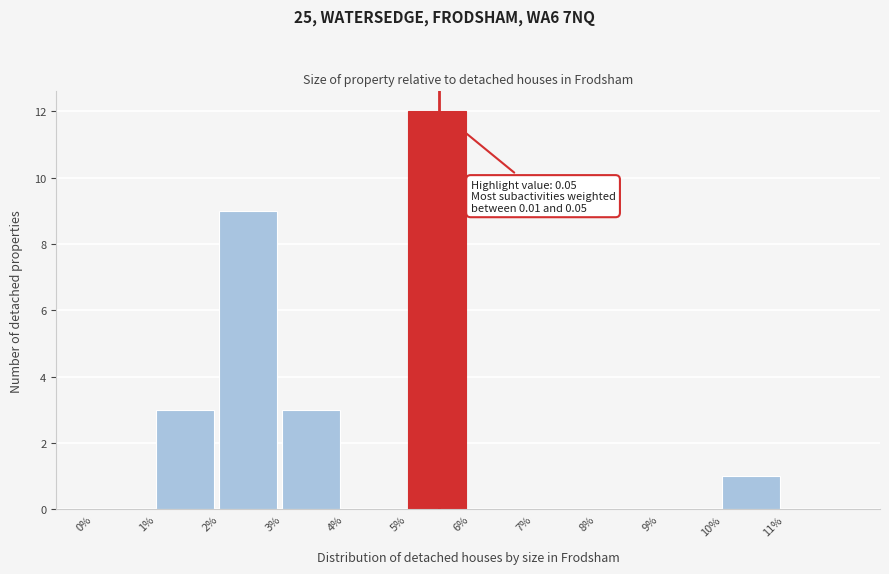

Reading right to left, extract all data points from this chart.

11%=0	10%=1	9%=0	8%=0	7%=0	6%=0	5%=12	4%=0	3%=3	2%=9	1%=3	0%=0